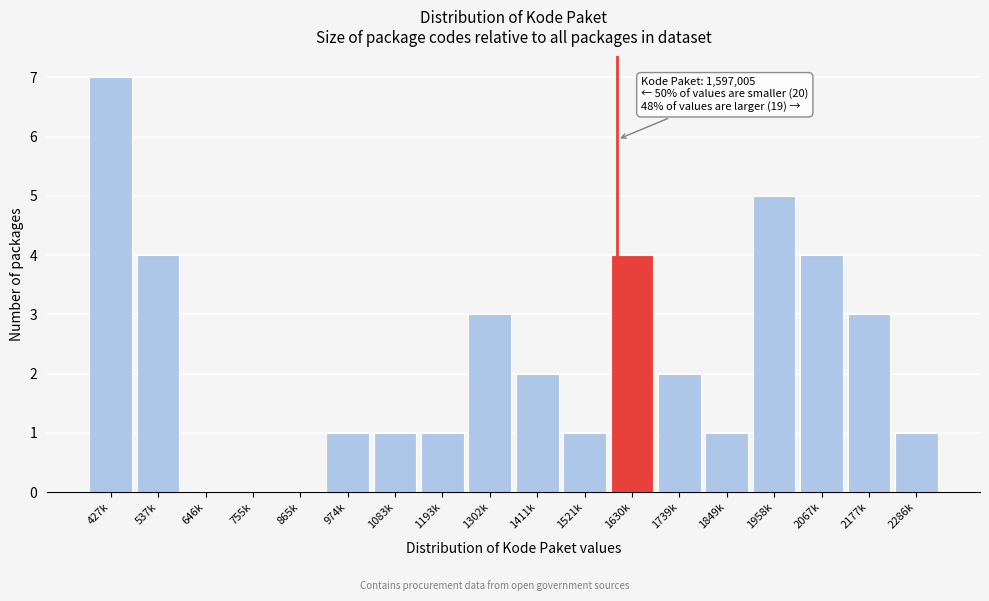

Reading left to right, list all the values displayed in this chart.

427k=7	537k=4	646k=0	755k=0	865k=0	974k=1	1083k=1	1193k=1	1302k=3	1411k=2	1521k=1	1630k=4	1739k=2	1849k=1	1958k=5	2067k=4	2177k=3	2286k=1